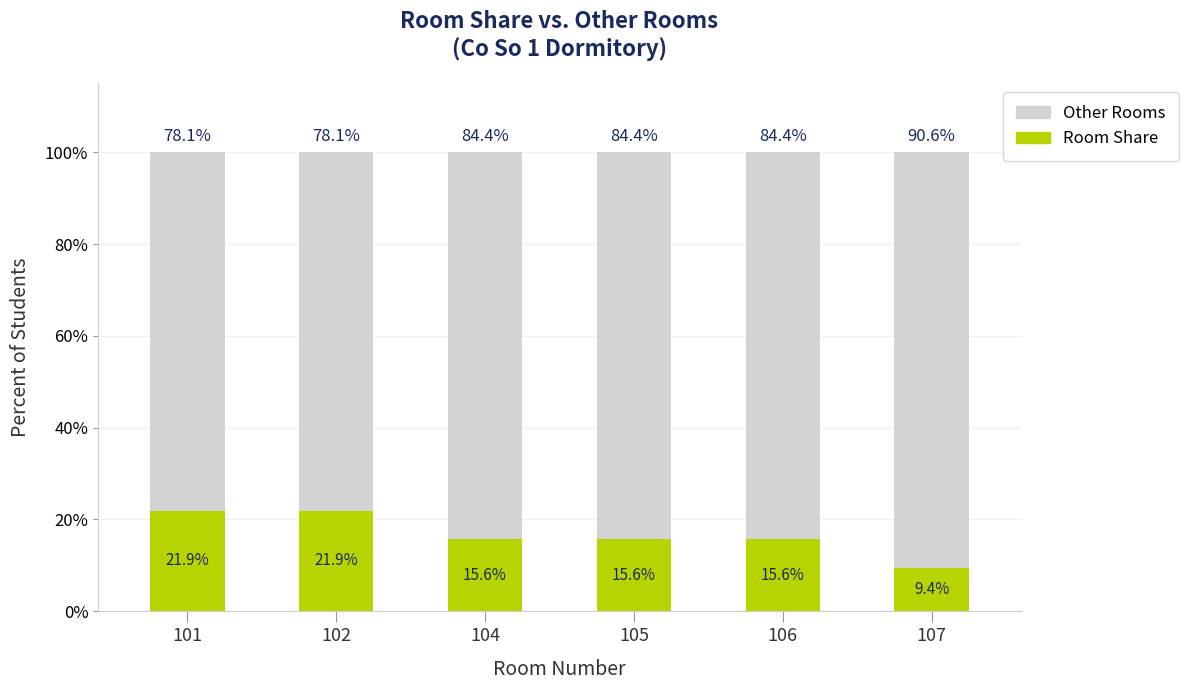

What is the maximum value for Room Share?

21.9